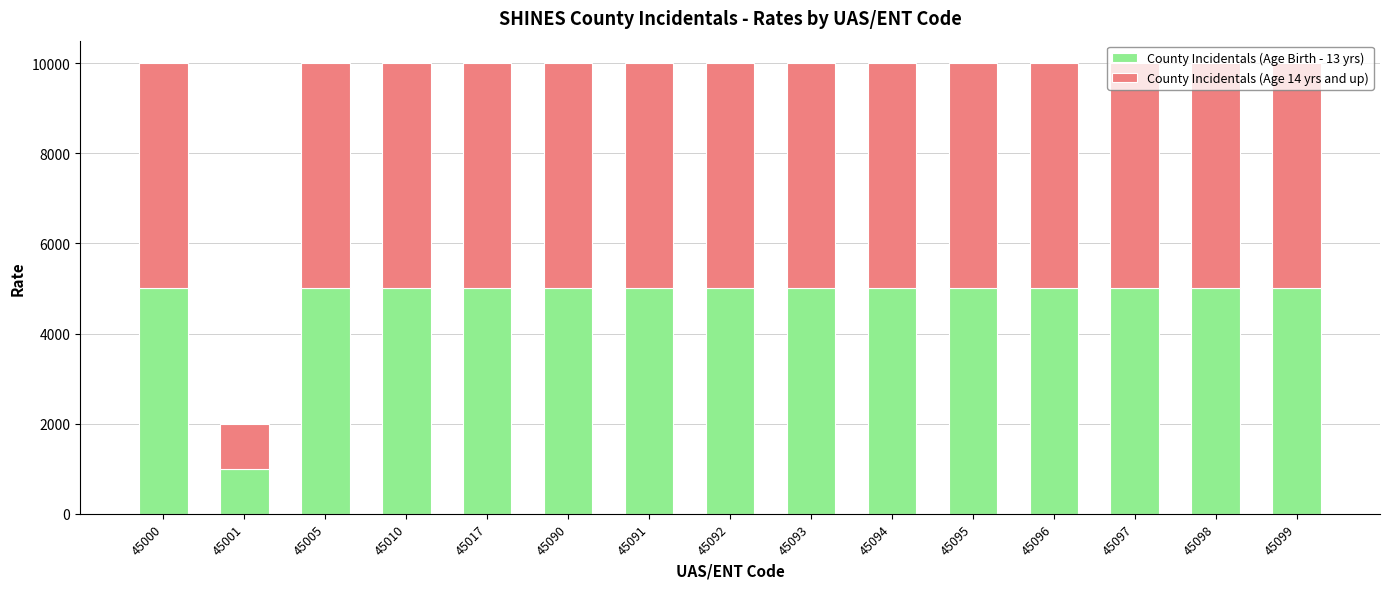

What is the sum of all County Incidentals (Age Birth - 13 yrs) values?

71000